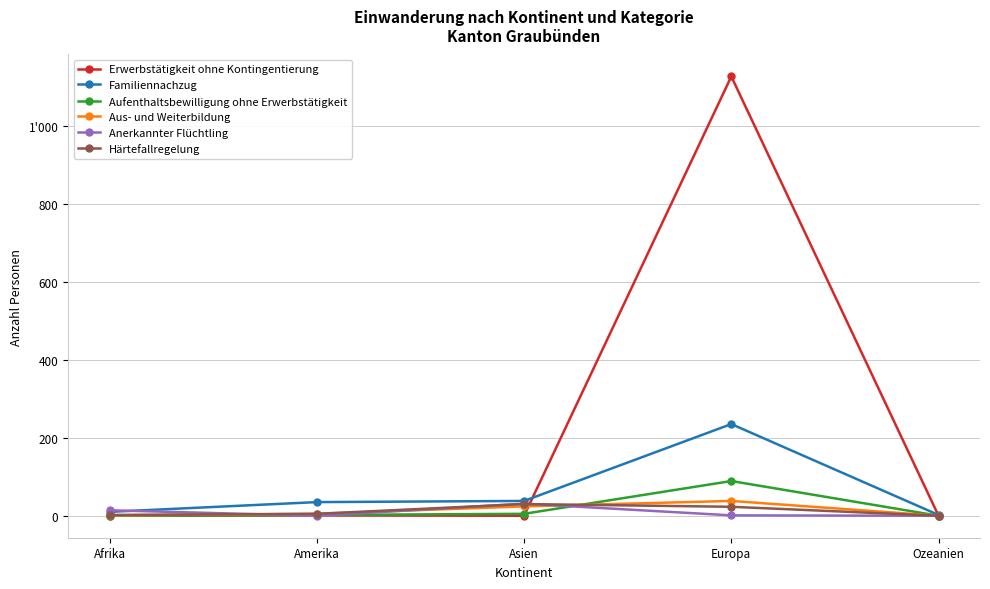

Is this an area chart (filled region under the line)?

No